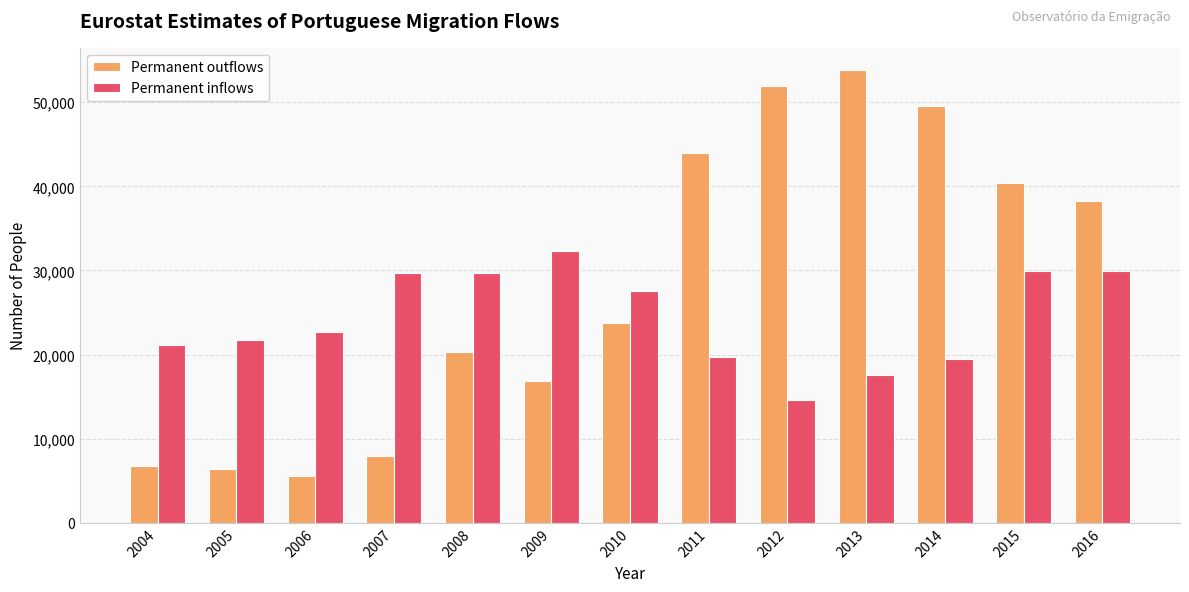

Rank the series at 2004 from lowest to highest value.

Permanent outflows, Permanent inflows